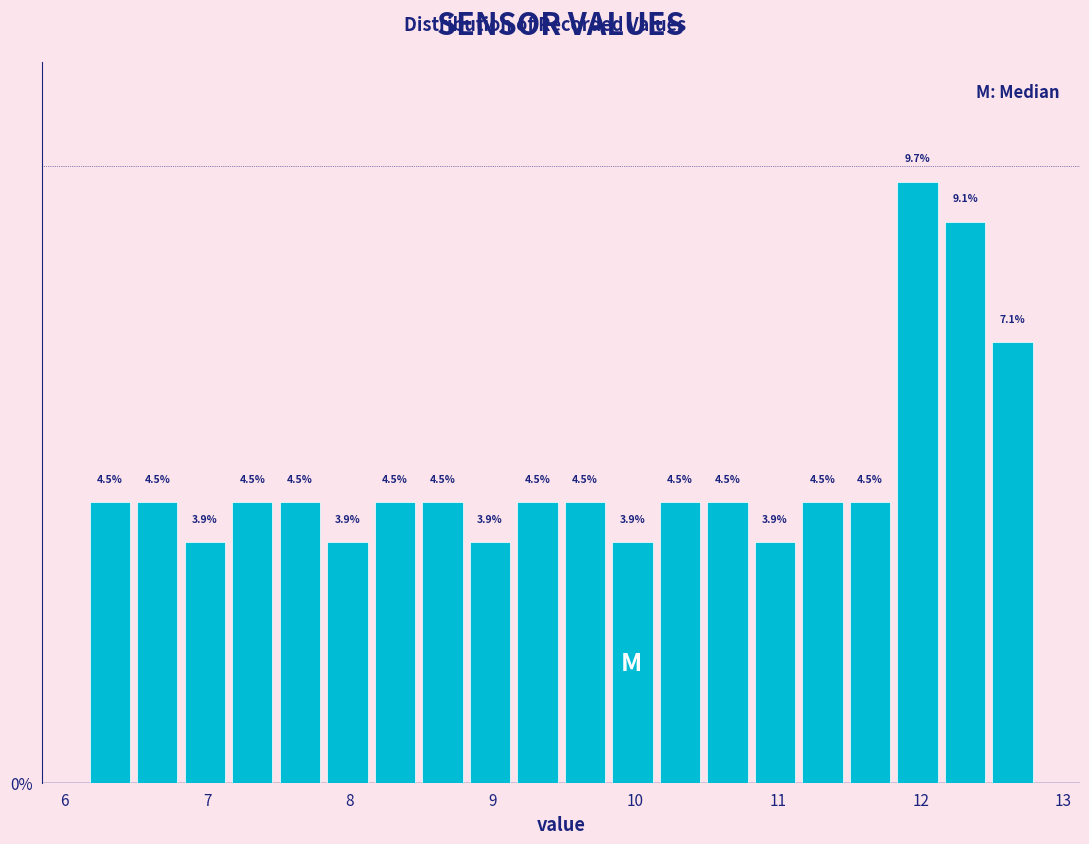

Read against the x-axis, roughly where is the centre of the tallest bar?

12.0